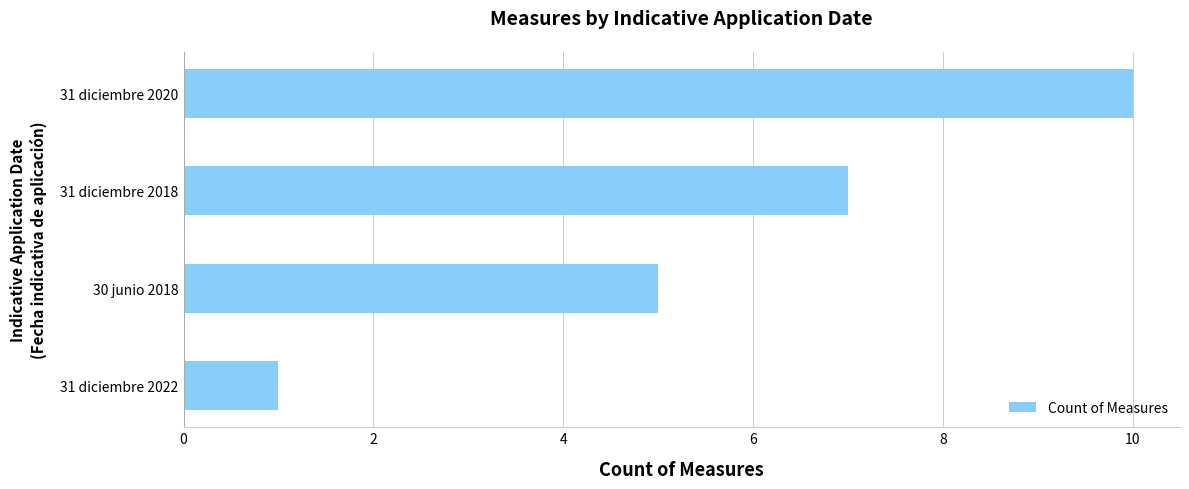

What is the sum of all values?

23